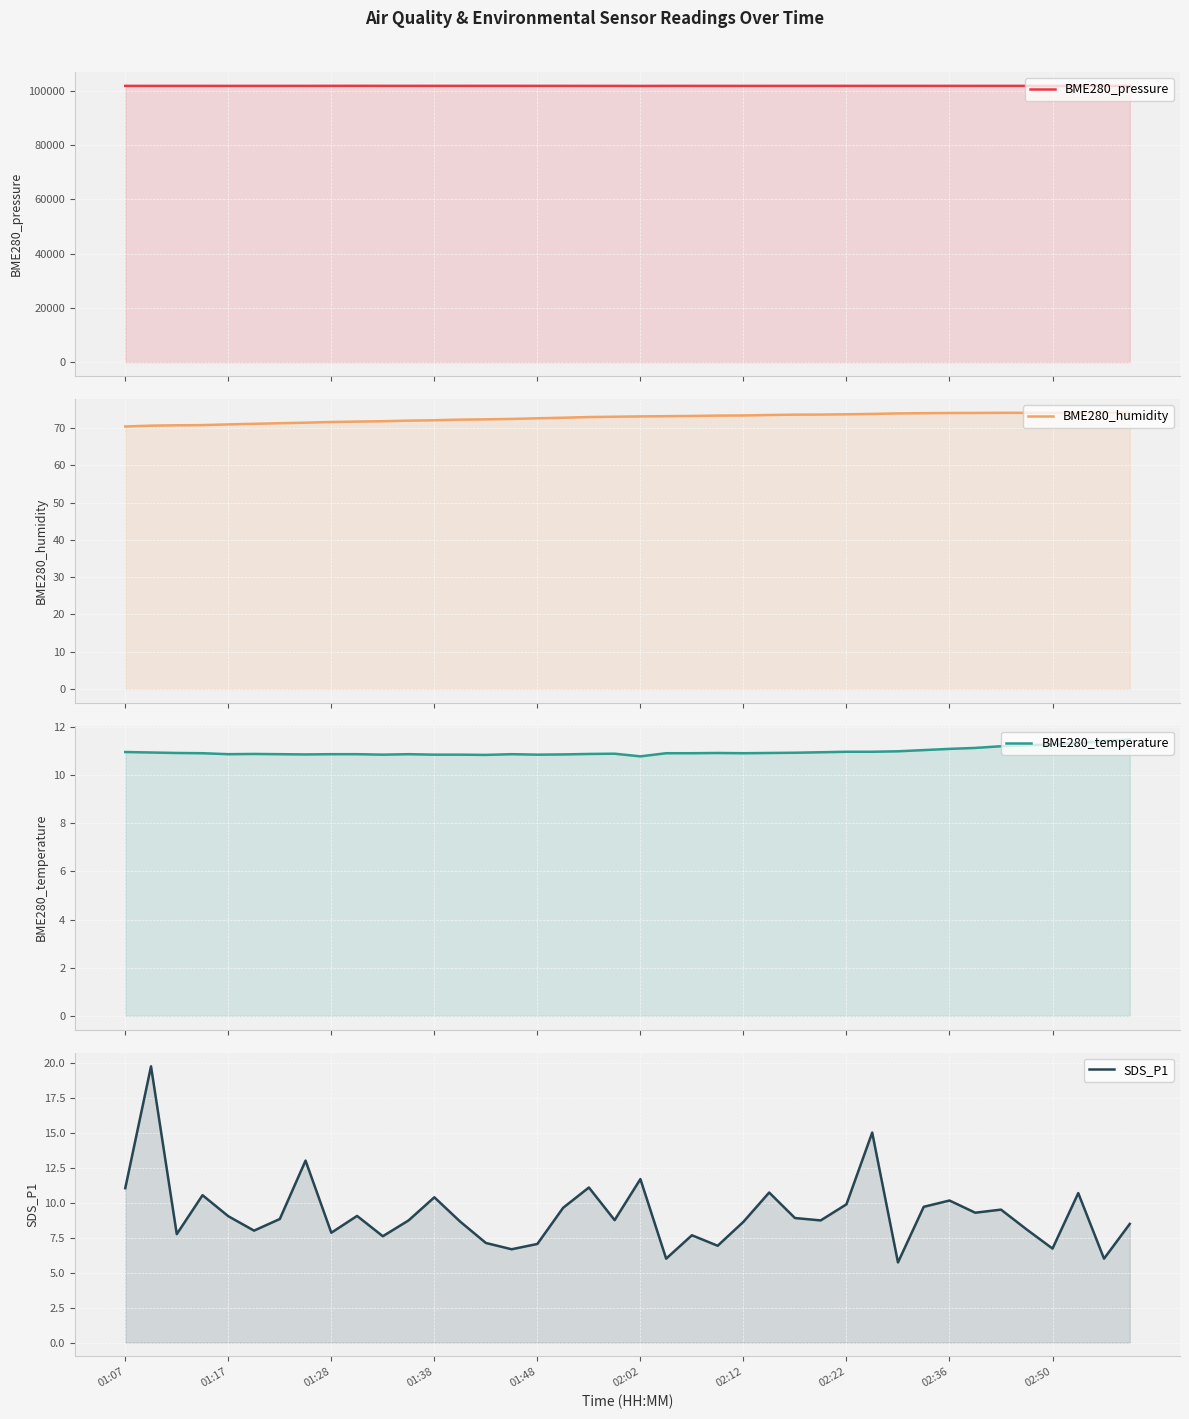

What is the highest value of the BME280_humidity series?

74.2